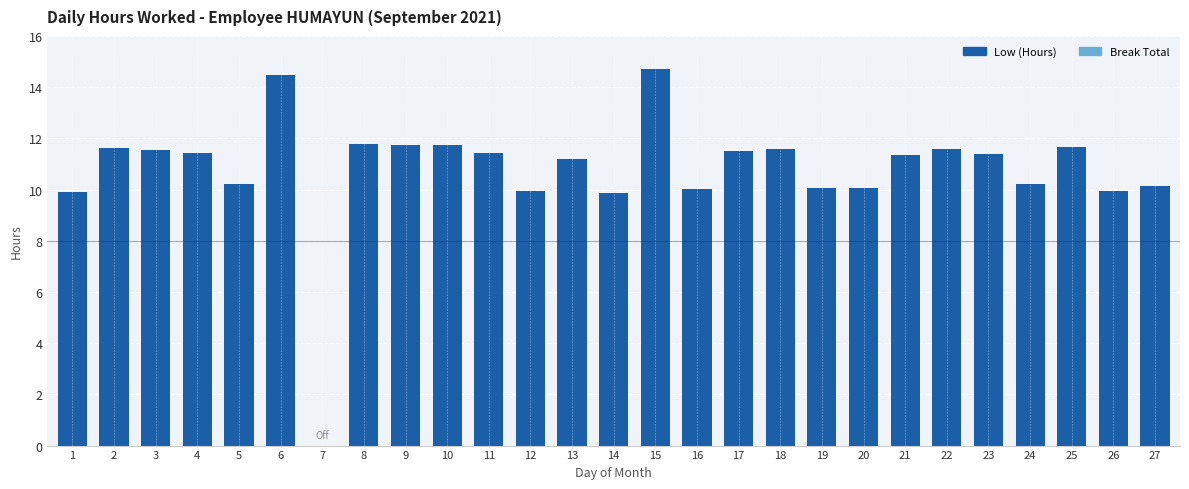

The chart shows a value of 16.6 at 22. True or false?

False